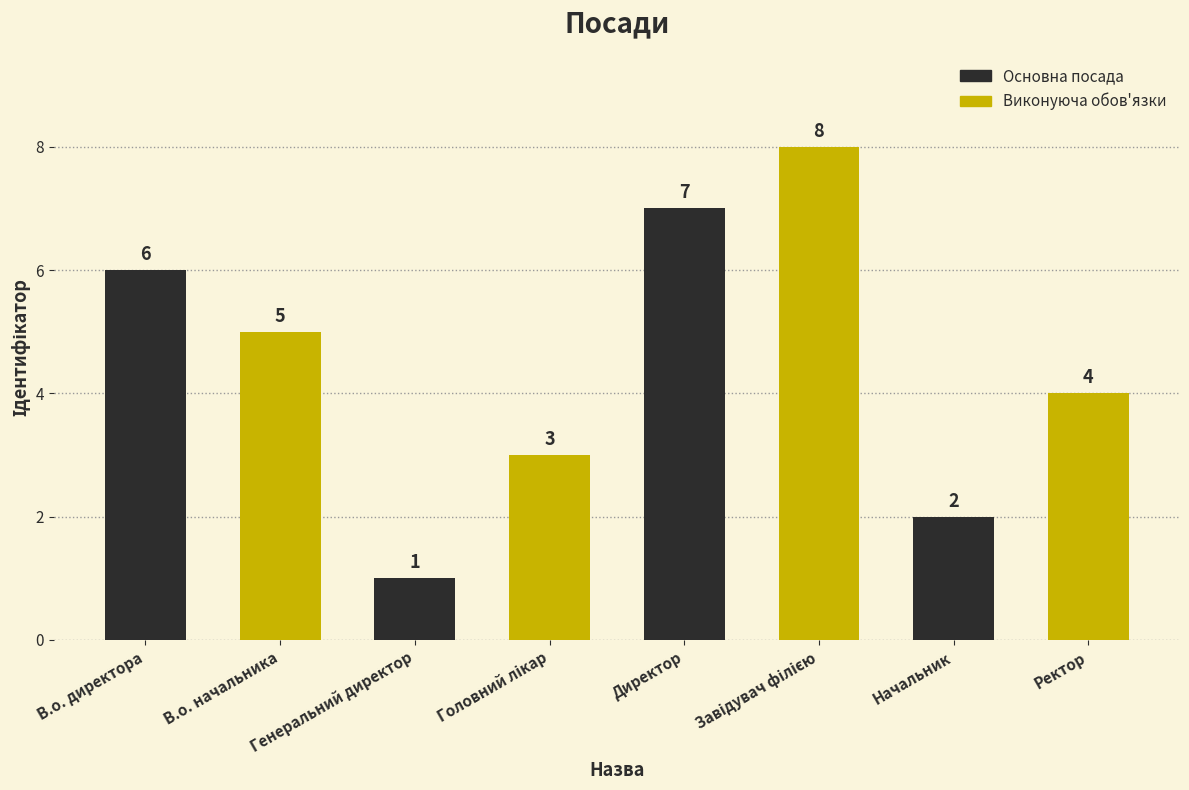

True or false: the data shows 7 at Директор.

True